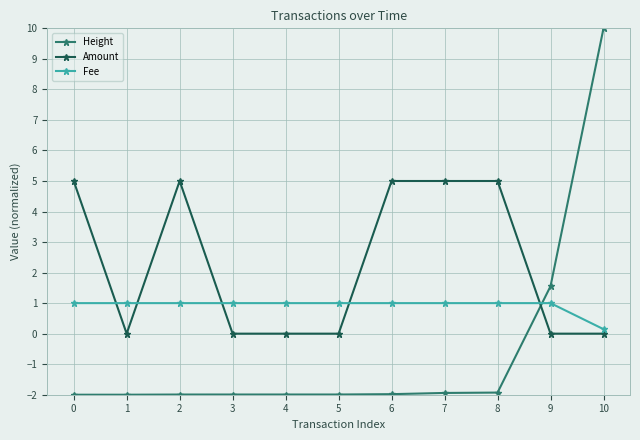

How many categories are shown in the chart?

11